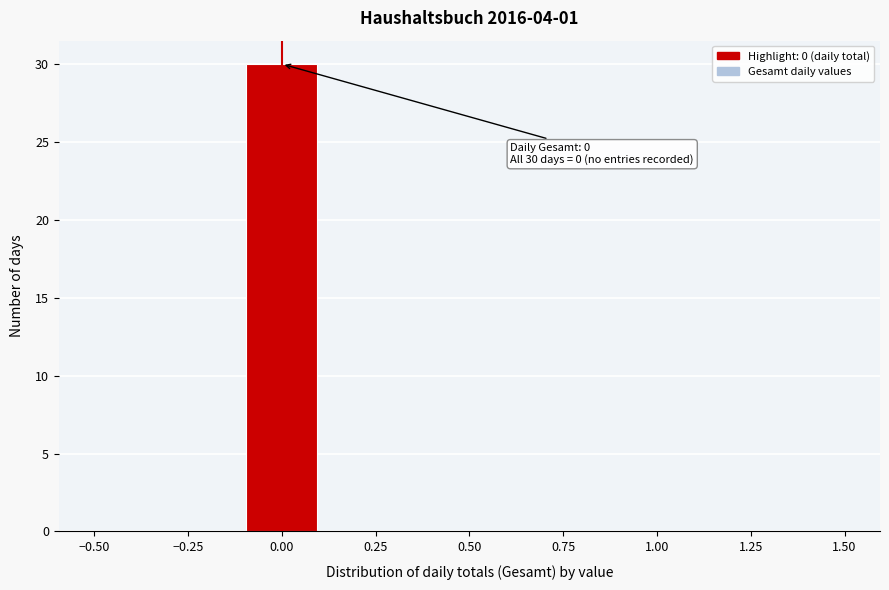

Over which range of the x-axis is the bar tallest?

-0.1 to 0.1